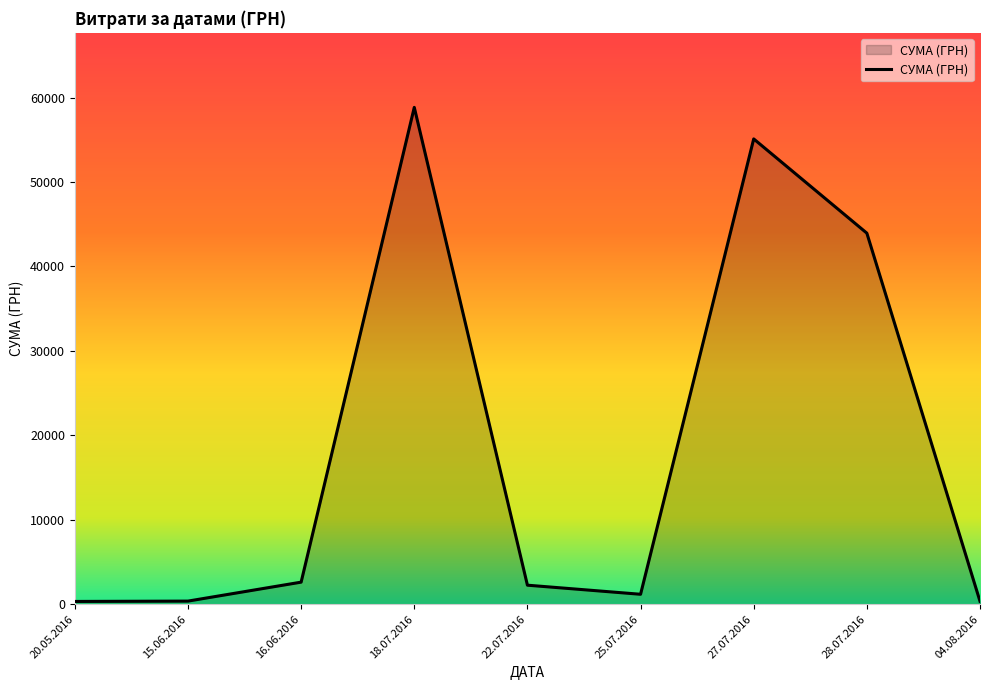

Is it true that the value at 18.07.2016 is 40289.8?

False